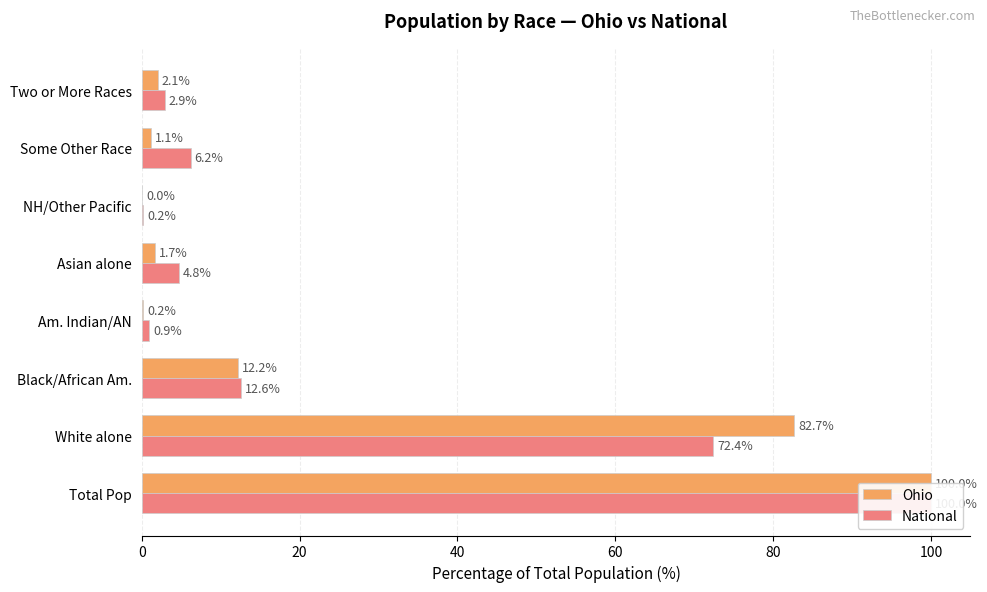

What is the sum of all Ohio values?

200.0